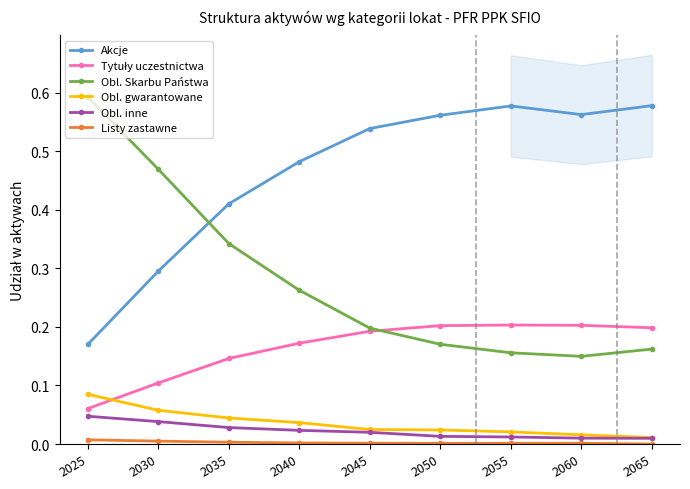

At which category is the sum across all series the highest?

2040